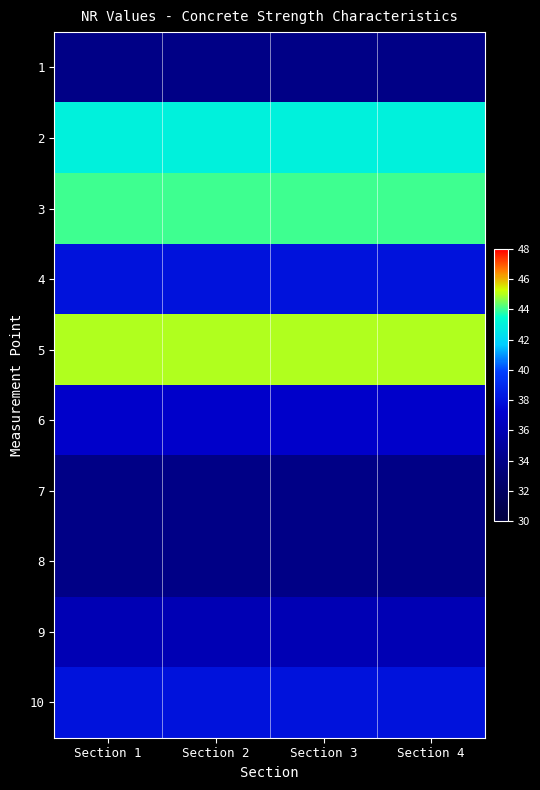

Rank the series at Section 2 from highest to lowest value.

5, 3, 2, 4, 10, 6, 9, 1, 7, 8